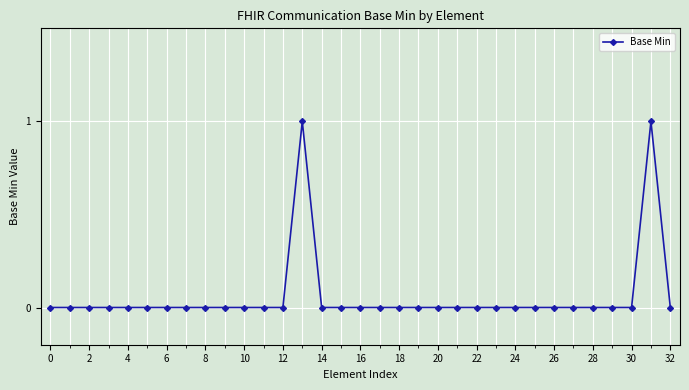

Reading right to left, transcribe all the data shown in this chart.

0	1	0	0	0	0	0	0	0	0	0	0	0	0	0	0	0	0	0	1	0	0	0	0	0	0	0	0	0	0	0	0	0